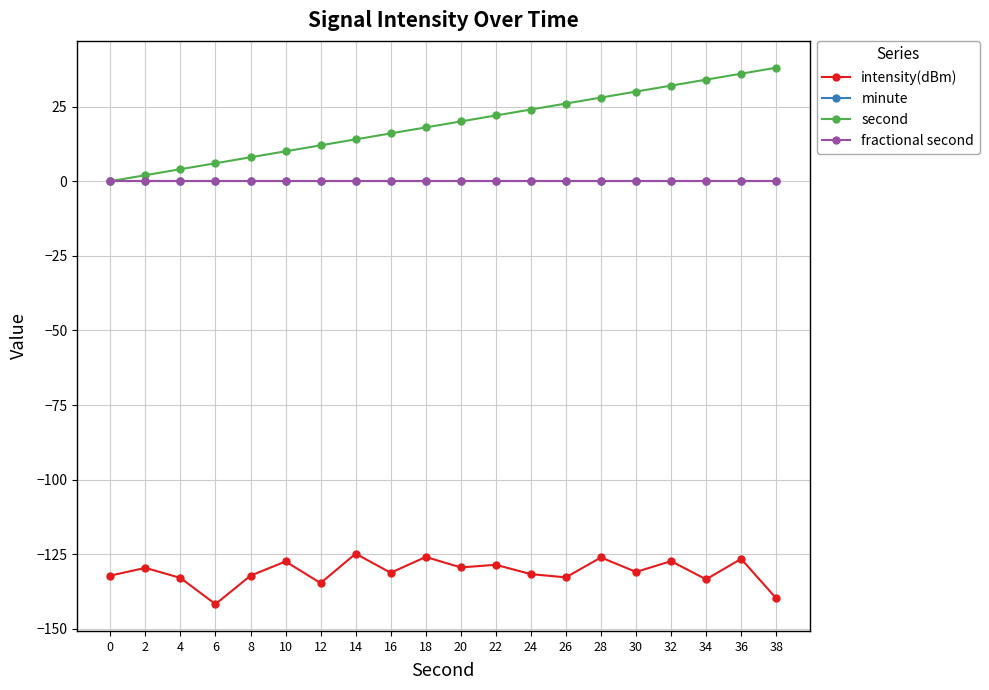

Reading right to left, transcribe all the data shown in this chart.

intensity(dBm): 38=-139.7	36=-126.5	34=-133.4	32=-127.3	30=-130.9	28=-126.0	26=-132.7	24=-131.6	22=-128.5	20=-129.4	18=-125.9	16=-131.2	14=-124.8	12=-134.6	10=-127.4	8=-132.1	6=-141.7	4=-132.9	2=-129.5	0=-132.1
minute: 38=0.0	36=0.0	34=0.0	32=0.0	30=0.0	28=0.0	26=0.0	24=0.0	22=0.0	20=0.0	18=0.0	16=0.0	14=0.0	12=0.0	10=0.0	8=0.0	6=0.0	4=0.0	2=0.0	0=0.0
second: 38=38.0	36=36.0	34=34.0	32=32.0	30=30.0	28=28.0	26=26.0	24=24.0	22=22.0	20=20.0	18=18.0	16=16.0	14=14.0	12=12.0	10=10.0	8=8.0	6=6.0	4=4.0	2=2.0	0=0.0
fractional second: 38=0.0	36=0.0	34=0.0	32=0.0	30=0.0	28=0.0	26=0.0	24=0.0	22=0.0	20=0.0	18=0.0	16=0.0	14=0.0	12=0.0	10=0.0	8=0.0	6=0.0	4=0.0	2=0.0	0=0.0